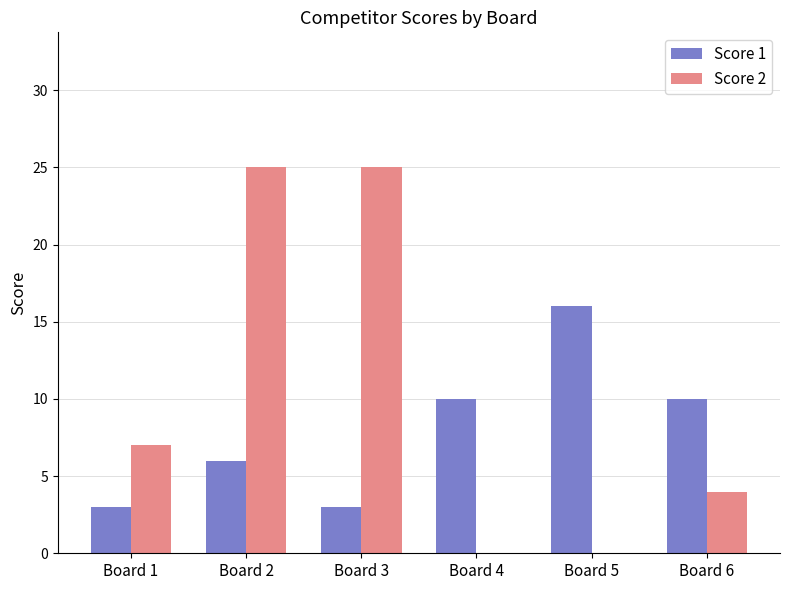

Are the bars grouped side by side (vs. stacked)?

Yes